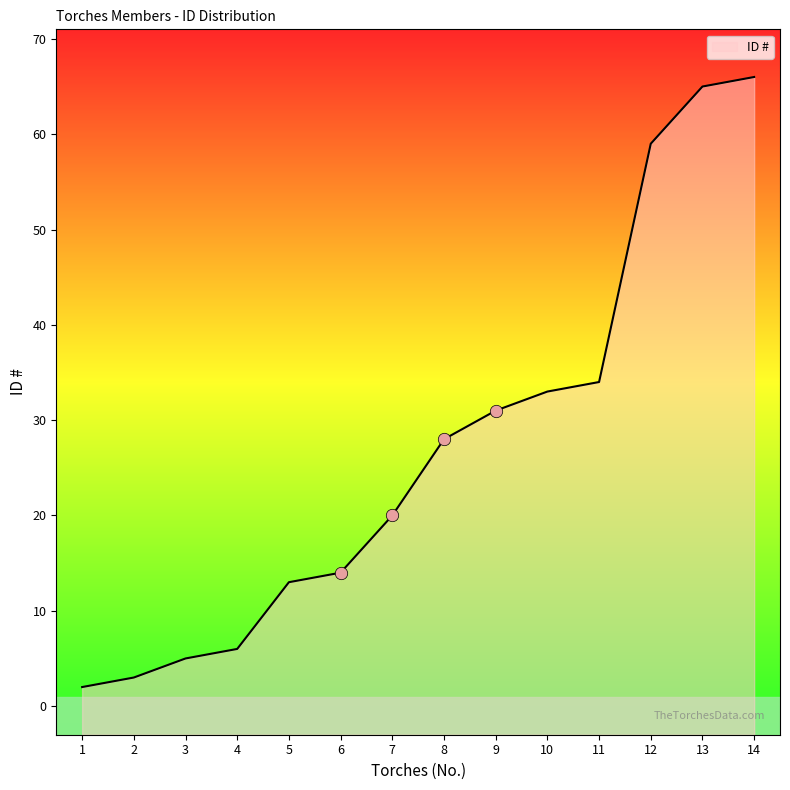

What is the change in value from 3 to 7?

+15